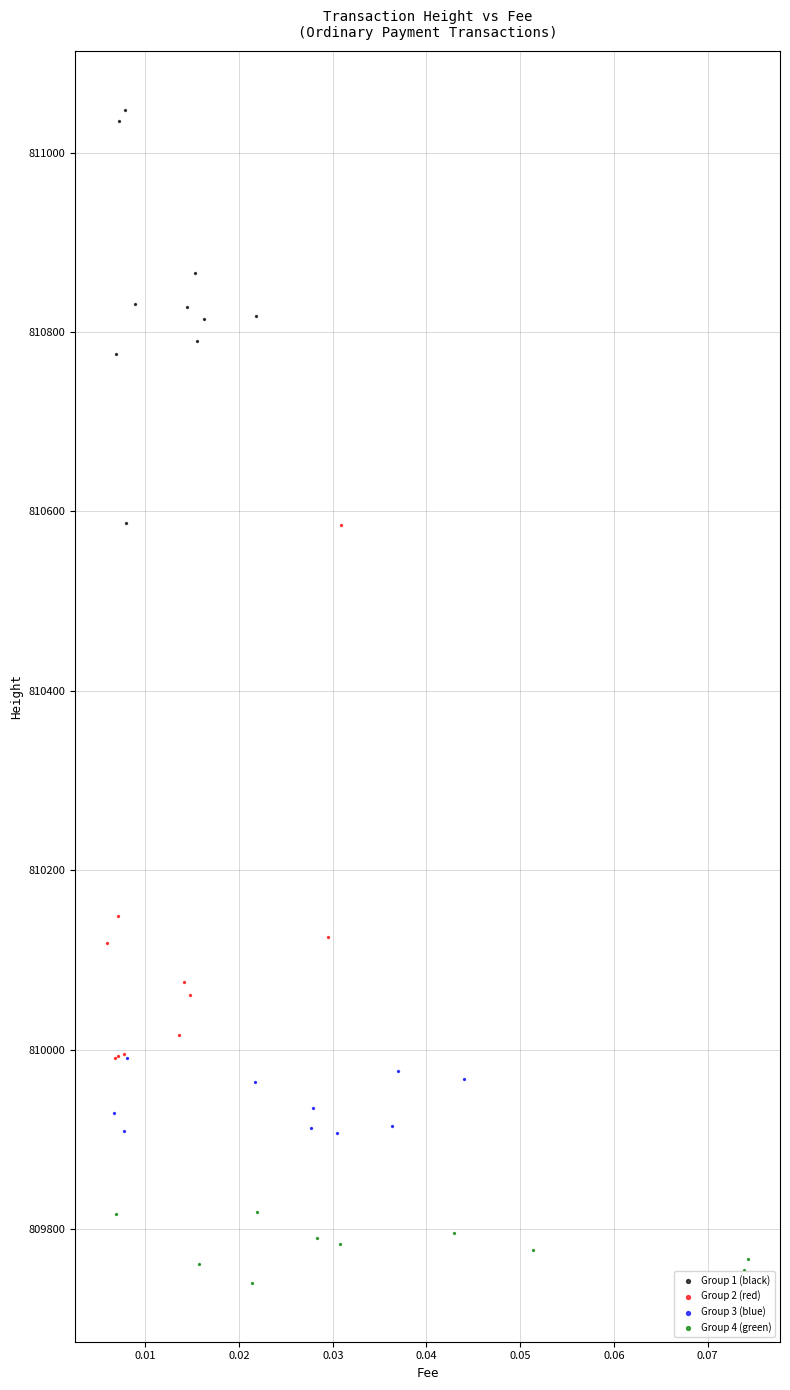

Which series contains the lowest Y value?

Group 4 (green)